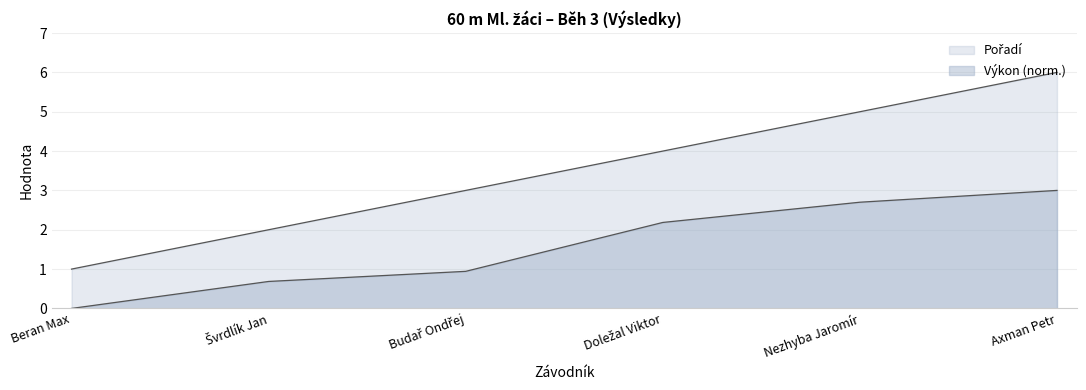

The chart shows a value of 3 at Nezhyba Jaromír. True or false?

False